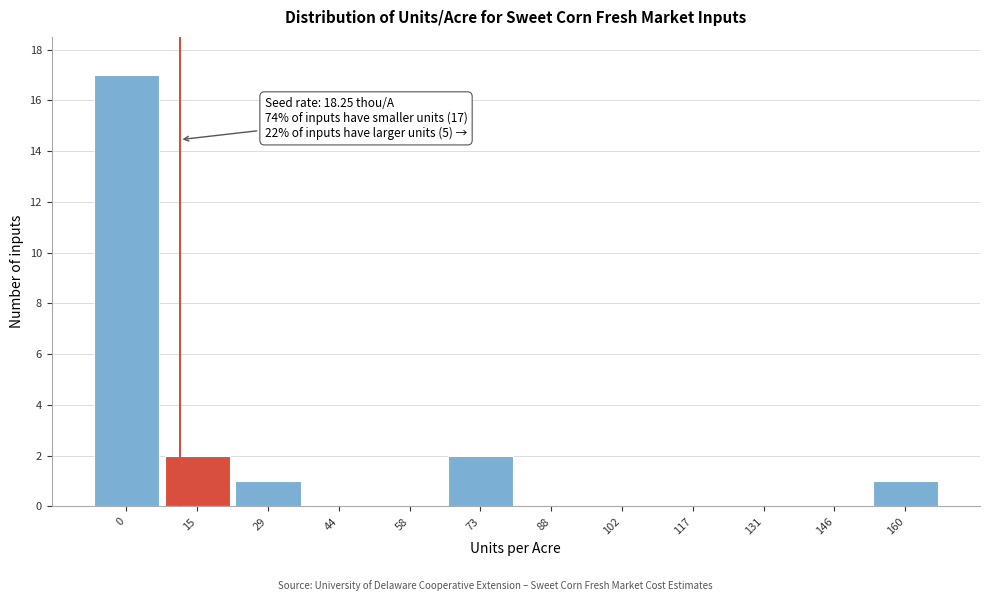

Reading left to right, what are all the values shown in this chart?

0=17	15=2	29=1	44=0	58=0	73=2	88=0	102=0	117=0	131=0	146=0	160=1